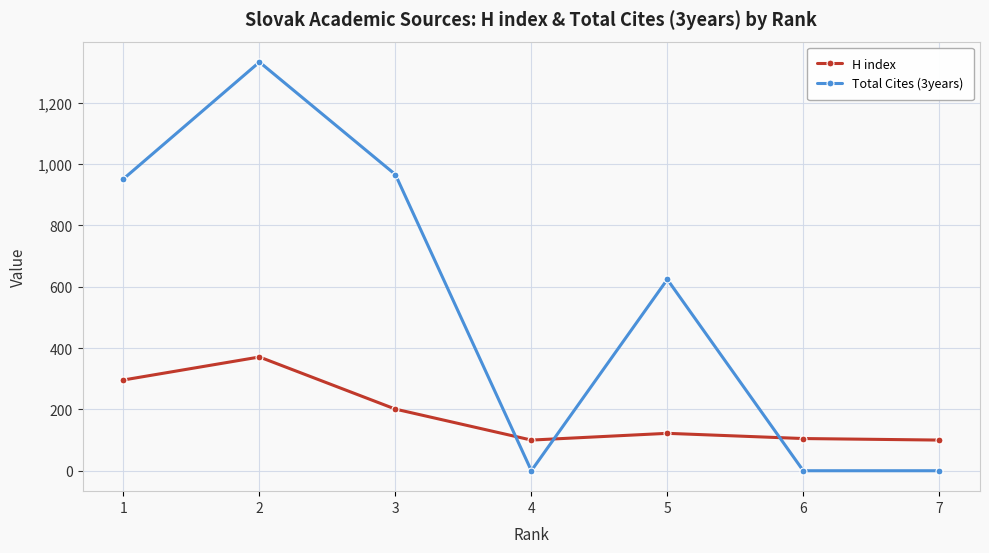

Read the H index value at 3, to the nearest 50.

200